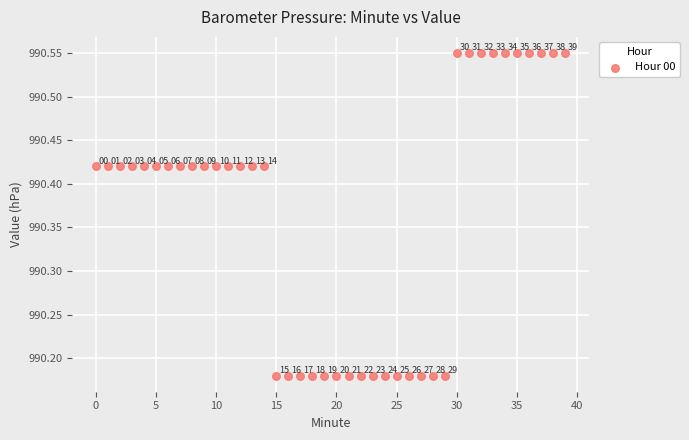

What is the range of Y values (max minus min)?

0.4